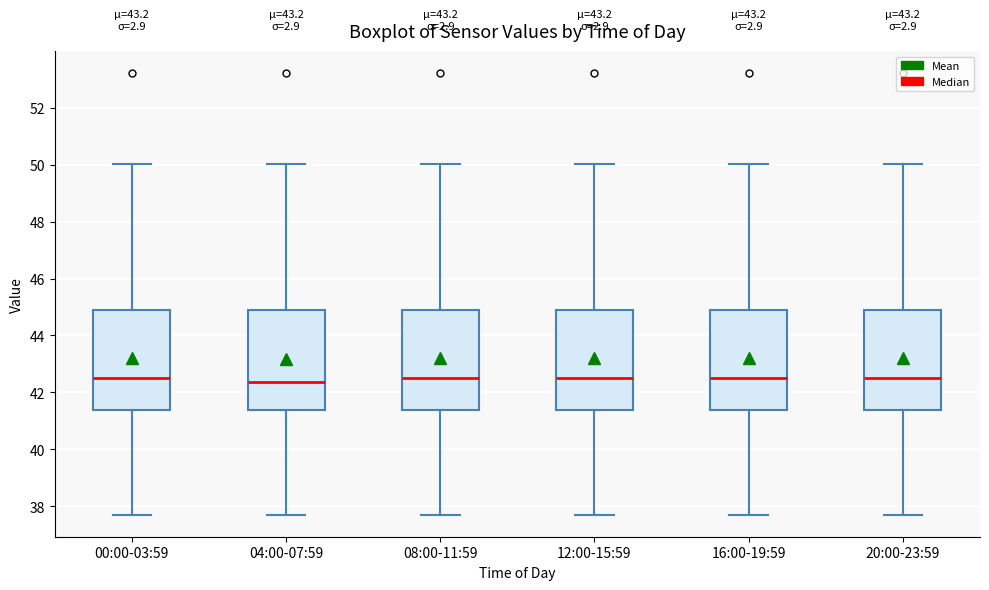

Reading left to right, transcribe this box plot: for each box, give where its median line is, the range the box spans, and where its two whiskers end, as read against the y-axis. The values are not printed on the chart, so give them approximately, as read against the axis.

00:00-03:59: median 42.6, box 41.4 to 44.8, whiskers 37.8 to 50.0
04:00-07:59: median 42.4, box 41.4 to 44.8, whiskers 37.8 to 50.0
08:00-11:59: median 42.6, box 41.4 to 44.8, whiskers 37.8 to 50.0
12:00-15:59: median 42.6, box 41.4 to 44.8, whiskers 37.8 to 50.0
16:00-19:59: median 42.6, box 41.4 to 44.8, whiskers 37.8 to 50.0
20:00-23:59: median 42.6, box 41.4 to 44.8, whiskers 37.8 to 50.0